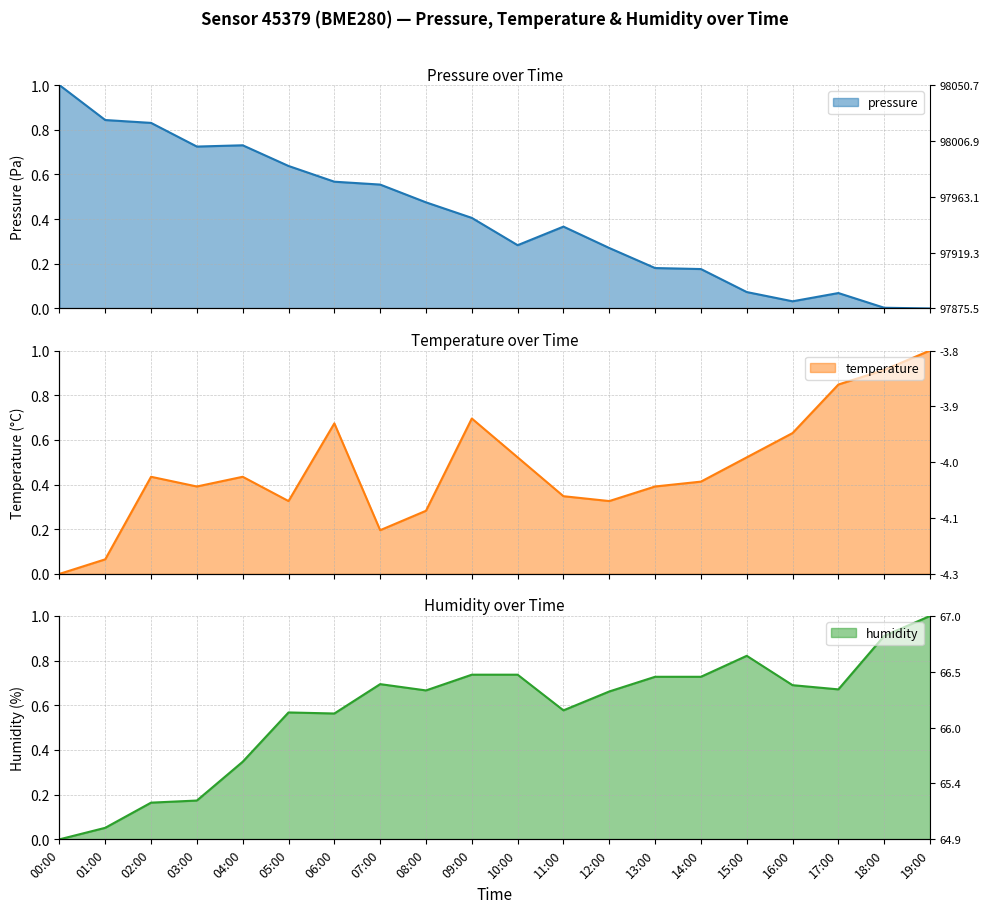

What are all the series names shown in the legend?

pressure, temperature, humidity